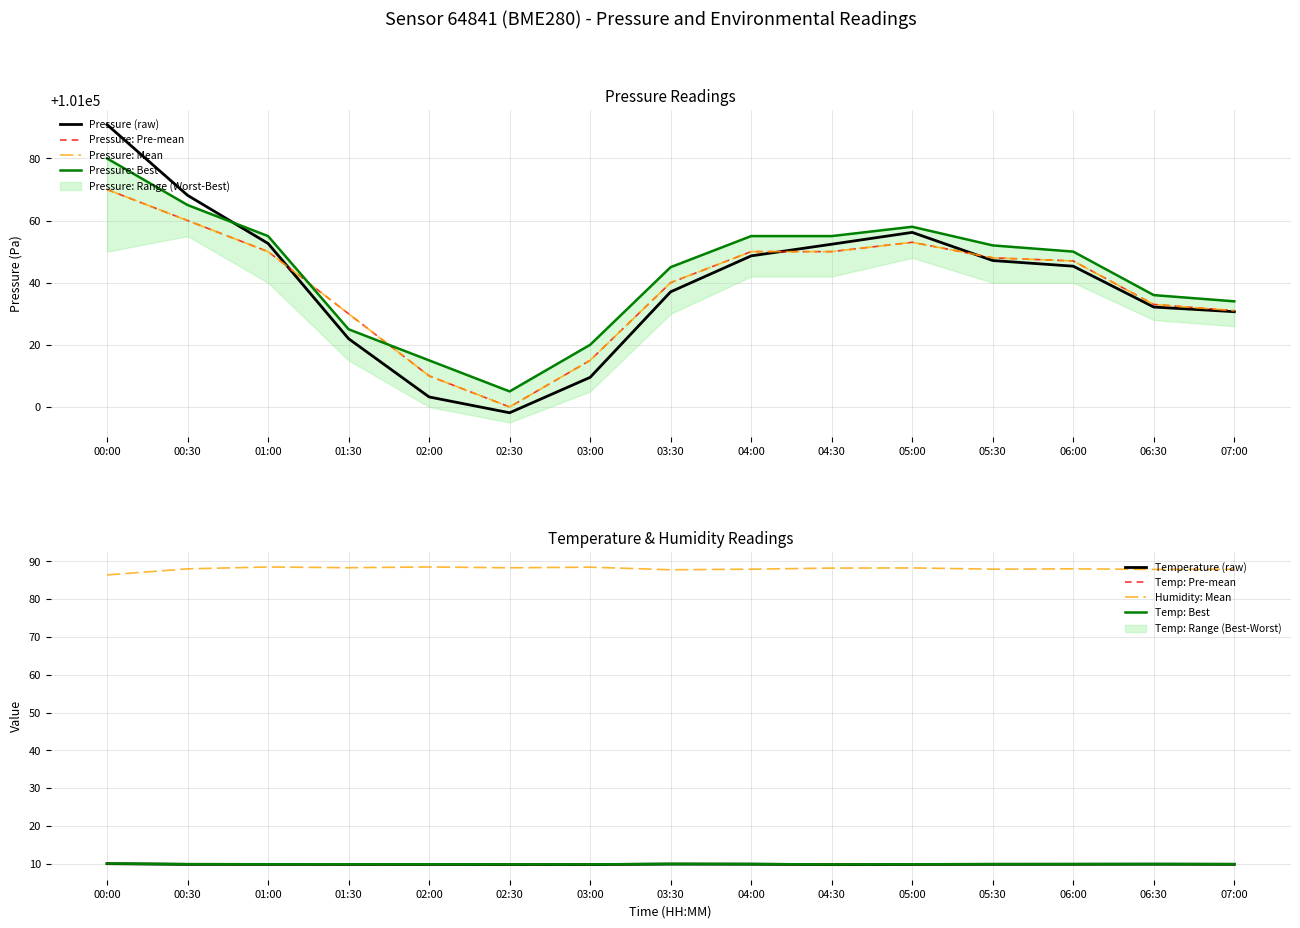

Is the value of temperature at 07:00 greater than the value of pressure_mean at 01:30?

No